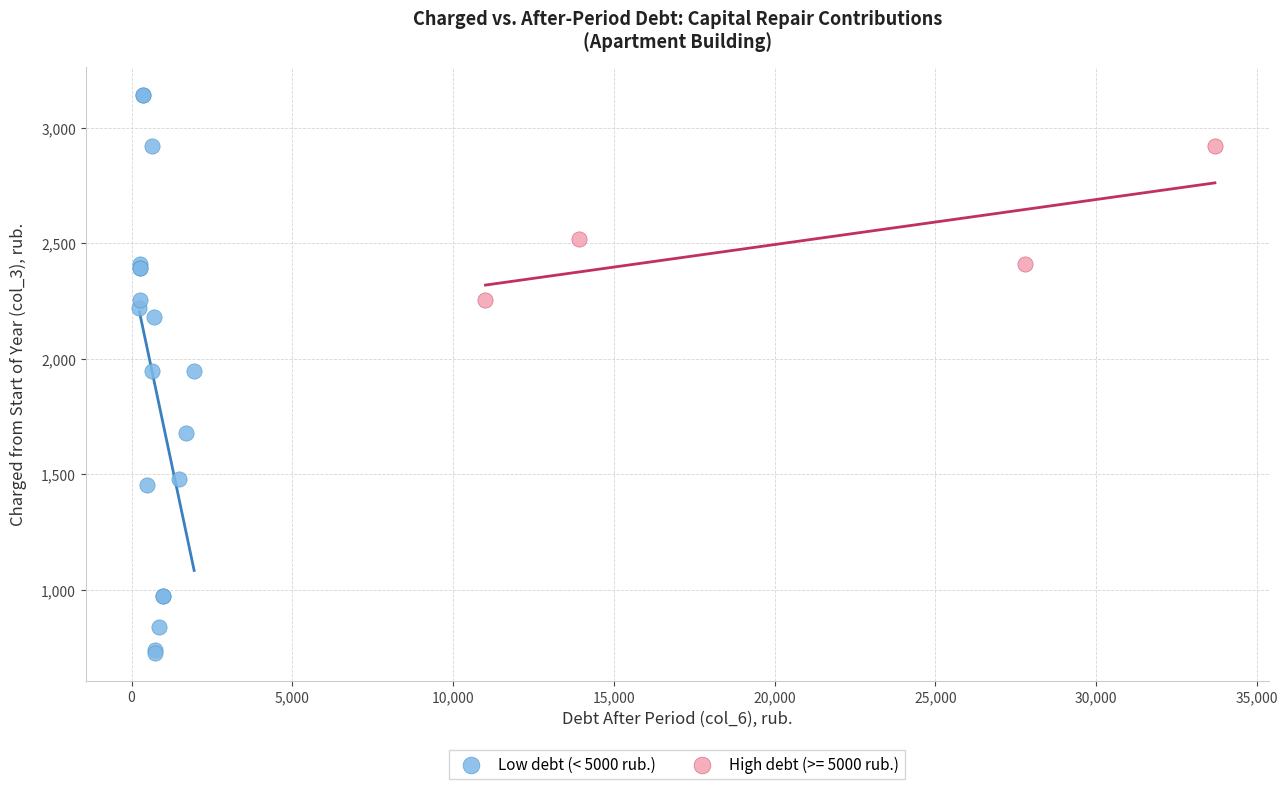

Which series contains the highest Y value?

Low debt (< 5000 rub.)